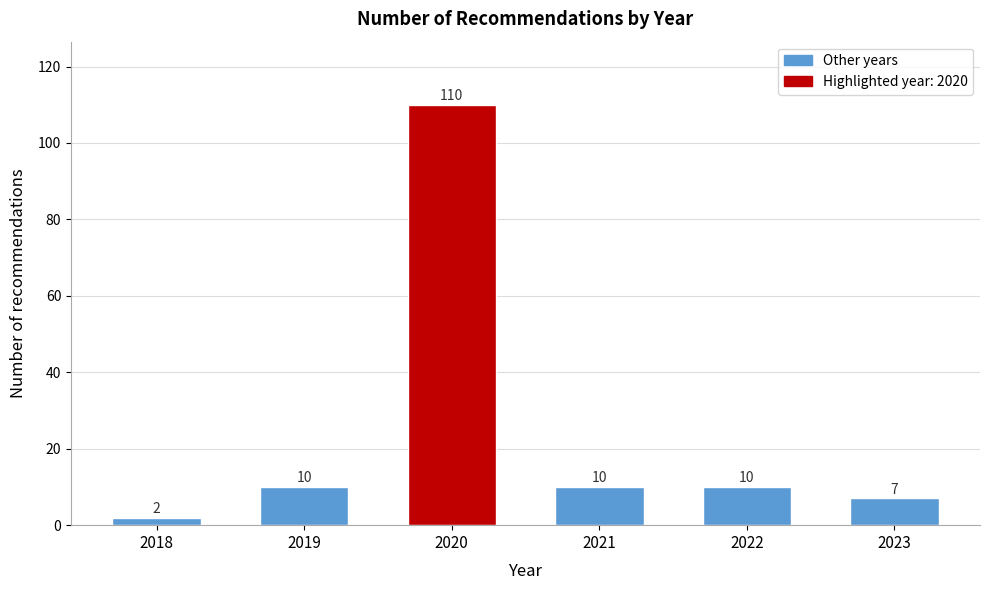

Reading left to right, extract all data points from this chart.

2018=2	2019=10	2020=110	2021=10	2022=10	2023=7